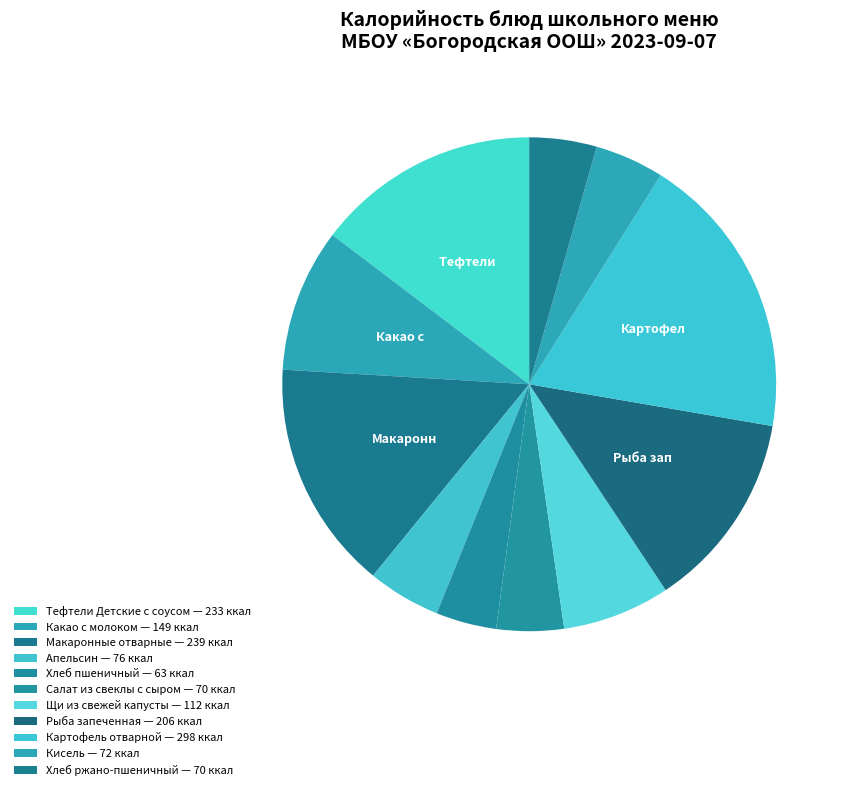

How many segments does this pie chart have?

11